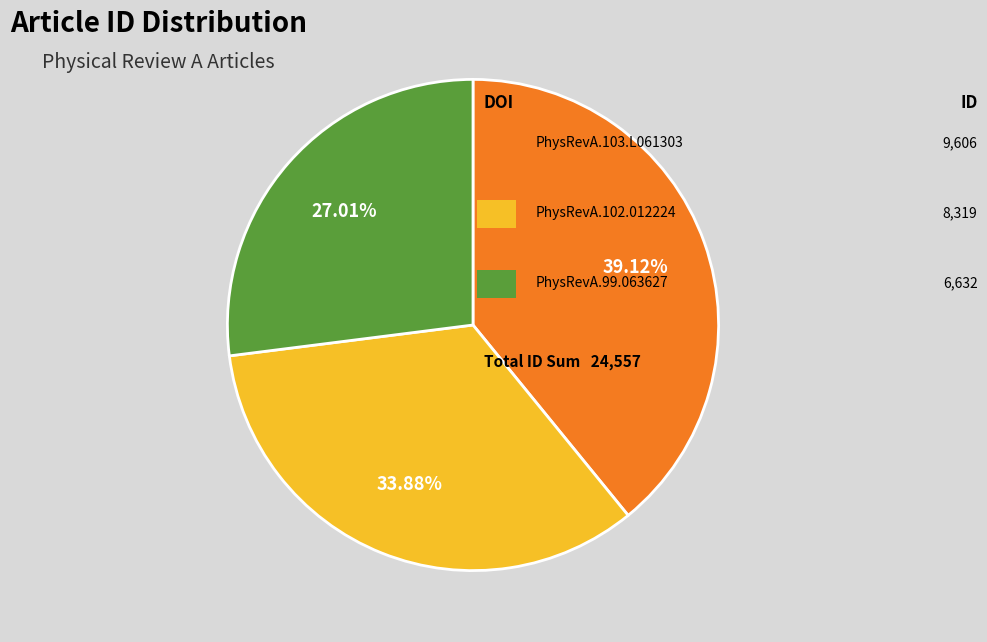

To the nearest percent, what is the average slice percentage?

33%